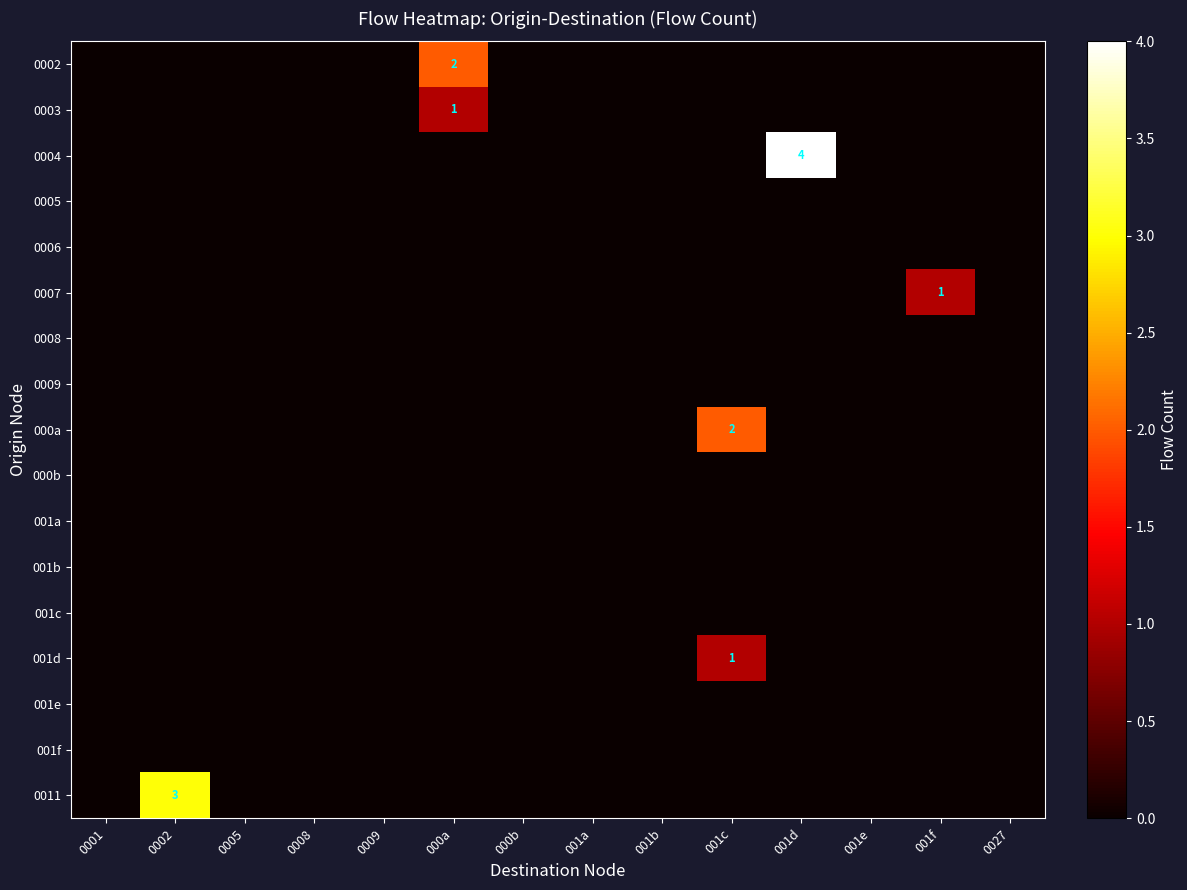

Is it true that 000b equals 0 at 001a?

True